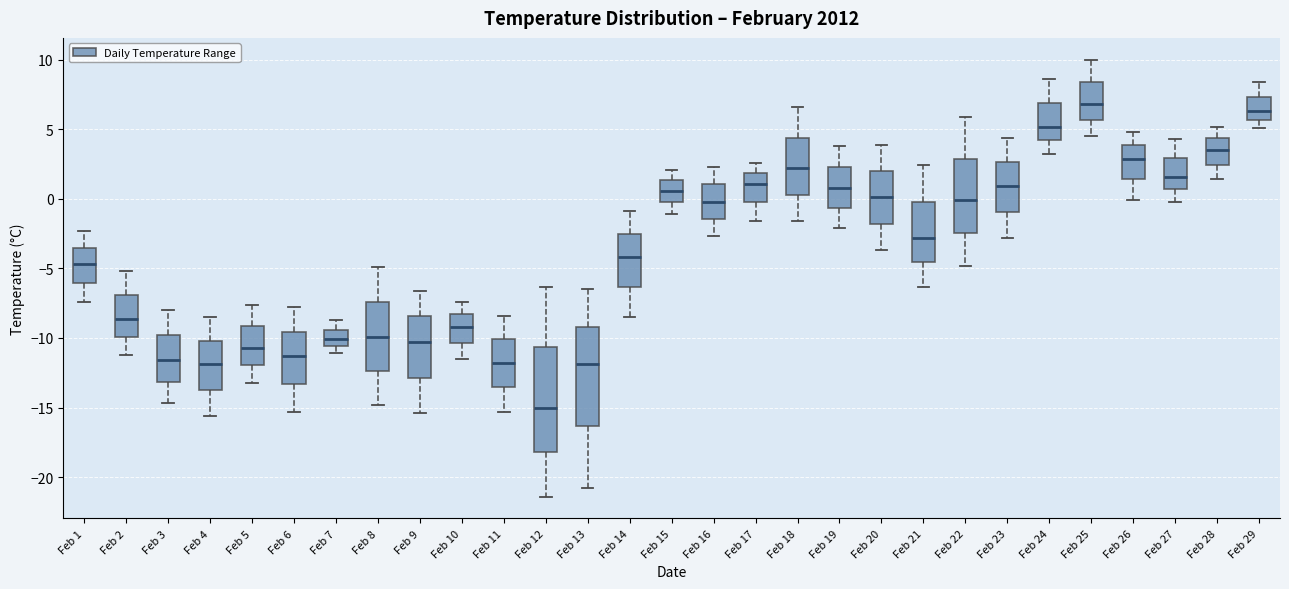

Which box has the highest median line?

Feb 25